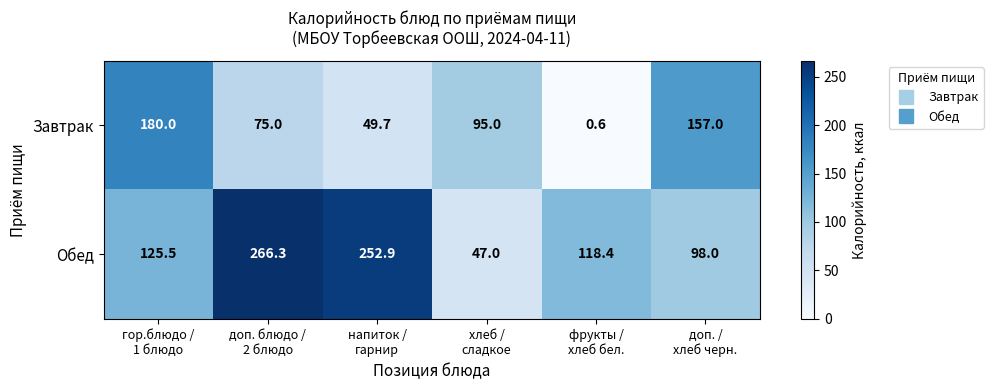

Which series has the largest total across all categories?

Обед